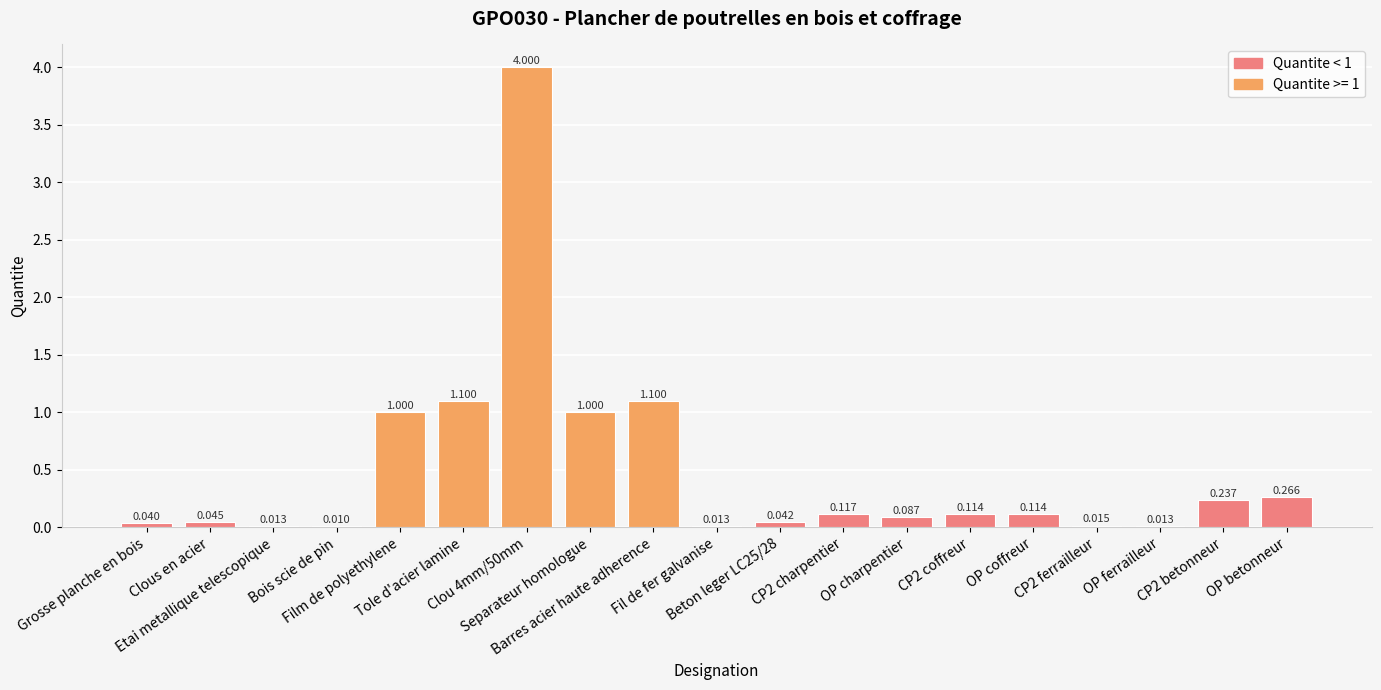

What is the approximate value at Separateur homologue?

1.0